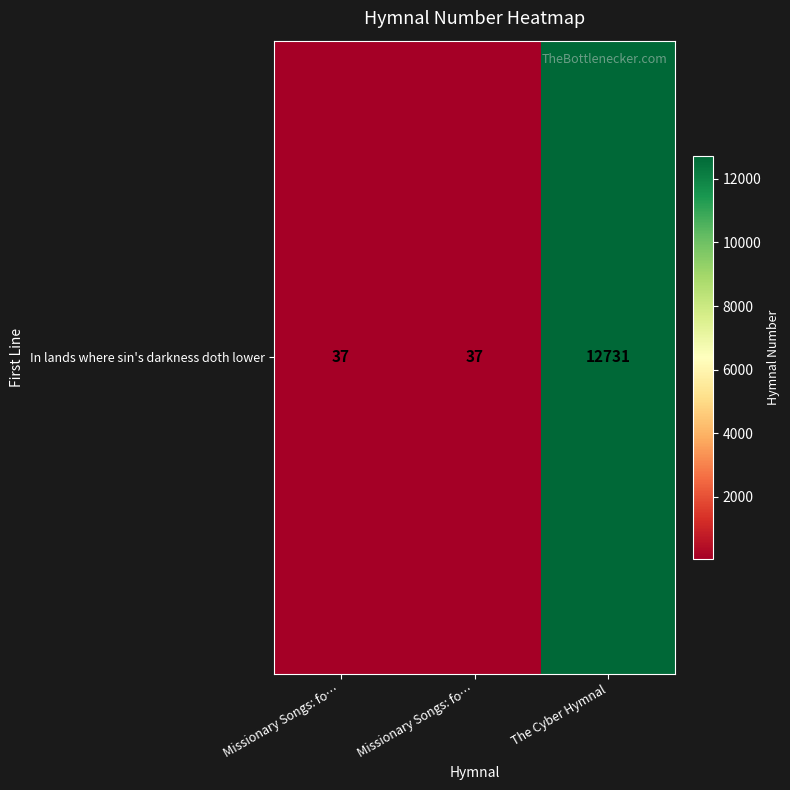

The chart shows a value of 12731 at The Cyber Hymnal. True or false?

True